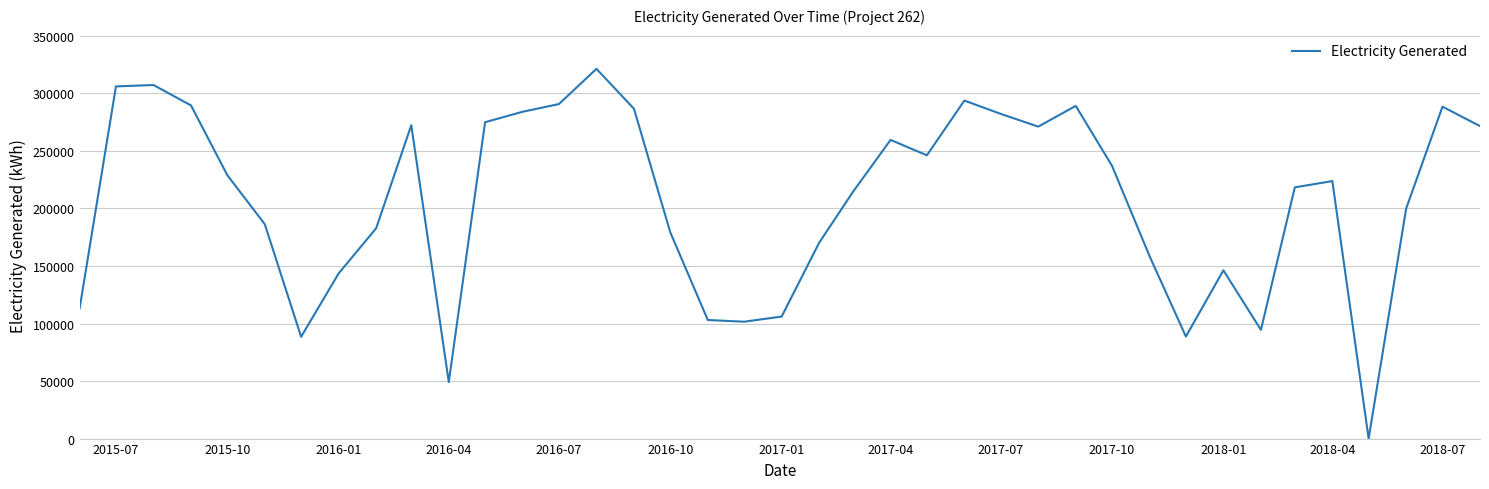

What is the difference between the maximum and minimum values?

321338